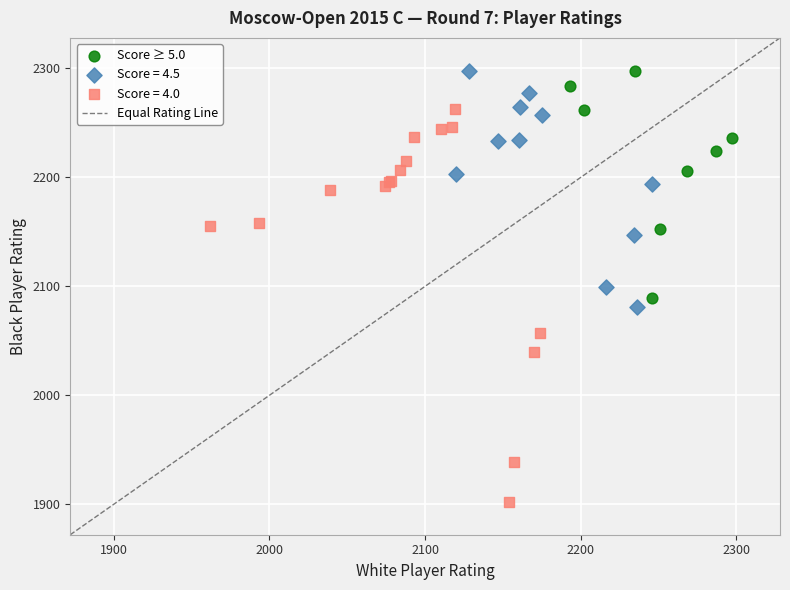

Which series has the largest Y range (max minus min)?

Score = 4.0